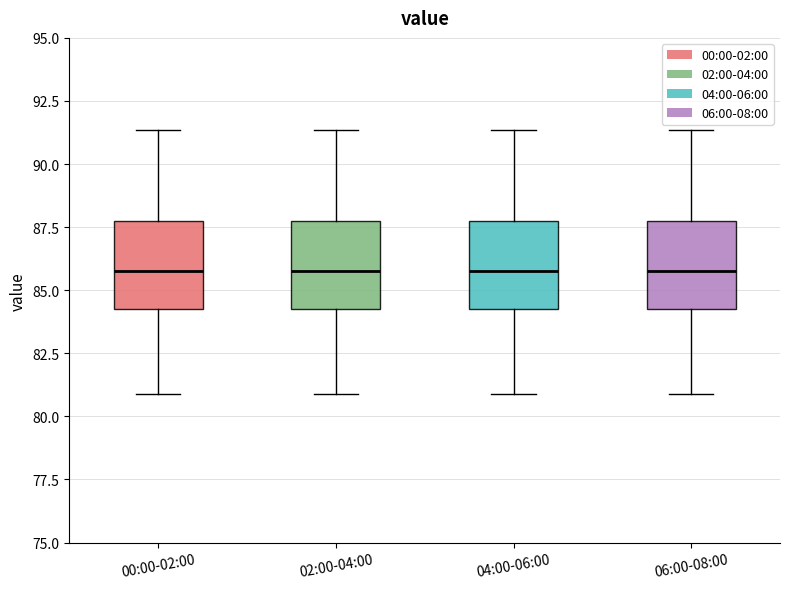

Where does the median line of the box for 04:00-06:00 sit on the y-axis? The values are not printed on the chart, so give them approximately, as read against the axis.

86.0